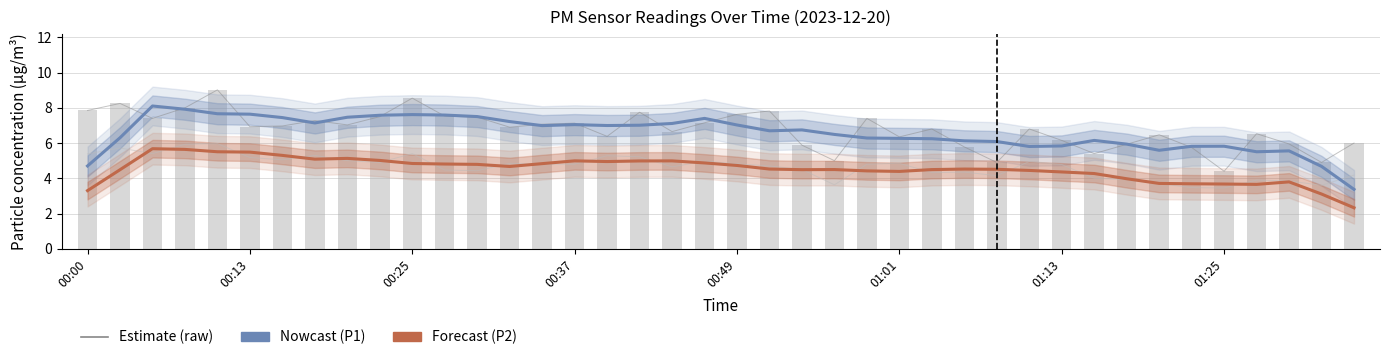

What is the minimum value for P2 (Forecast)?

2.3